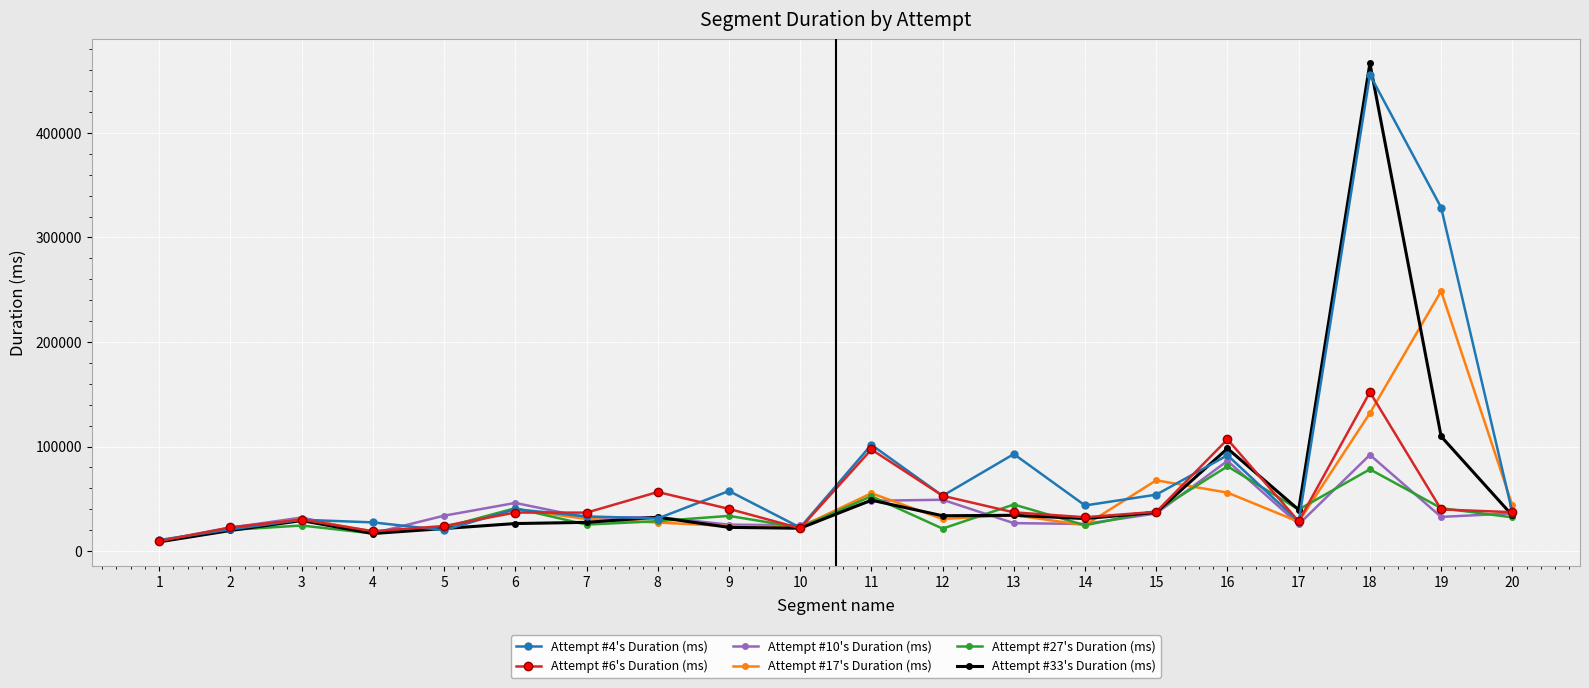

Which series has the largest total across all categories?

Attempt #4's Duration (ms)